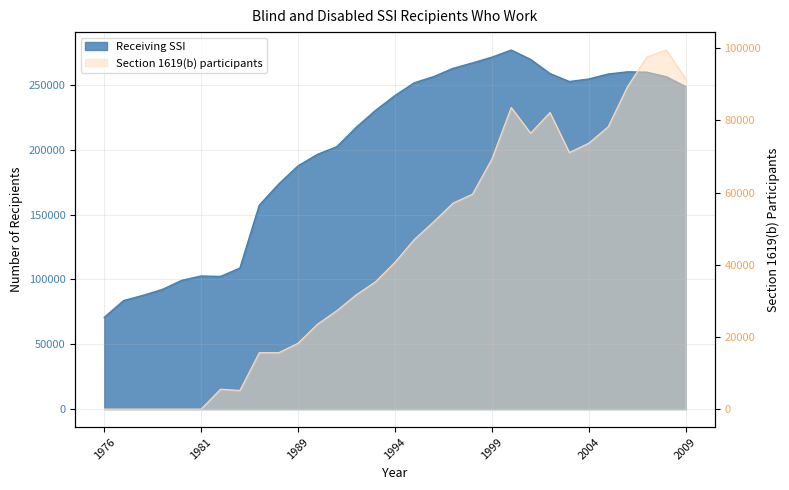

What is the average value of the Section 1619(b) participants series?

43436